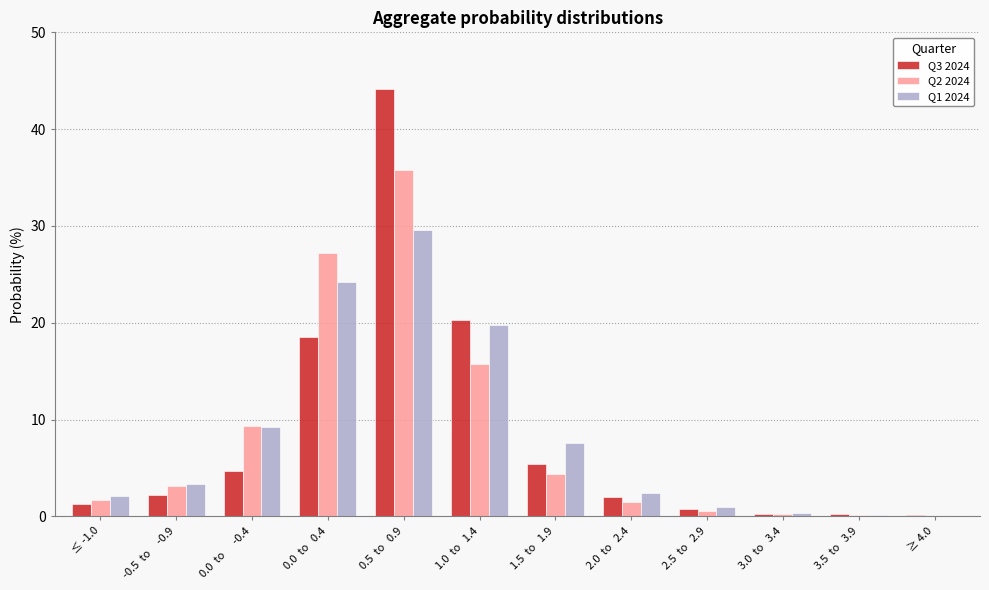

What is the approximate value of Q1 2024 at 3.5  to   3.9?

0.2